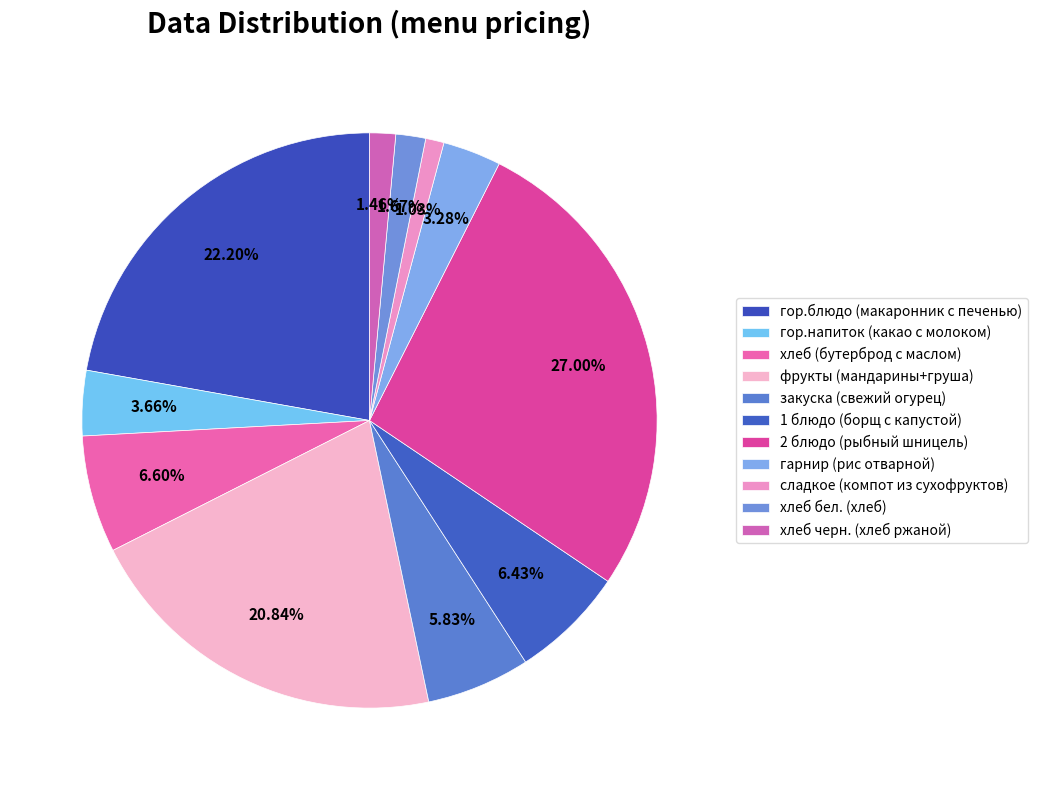

What is the smallest slice in the pie chart?

сладкое (компот из сухофруктов)